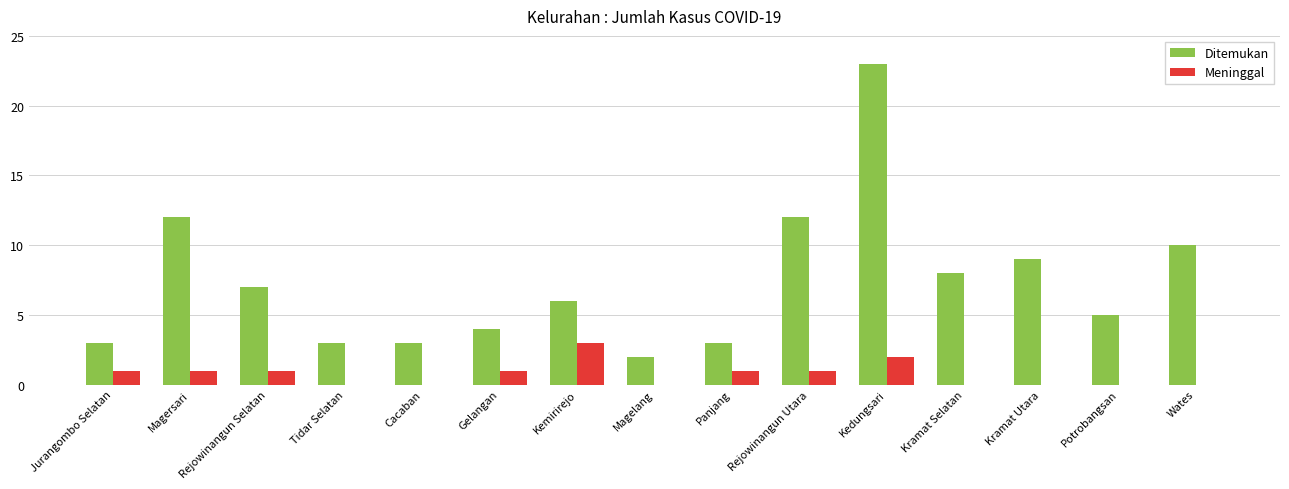

True or false: Meninggal has a value of -2 at Kramat Utara.

False